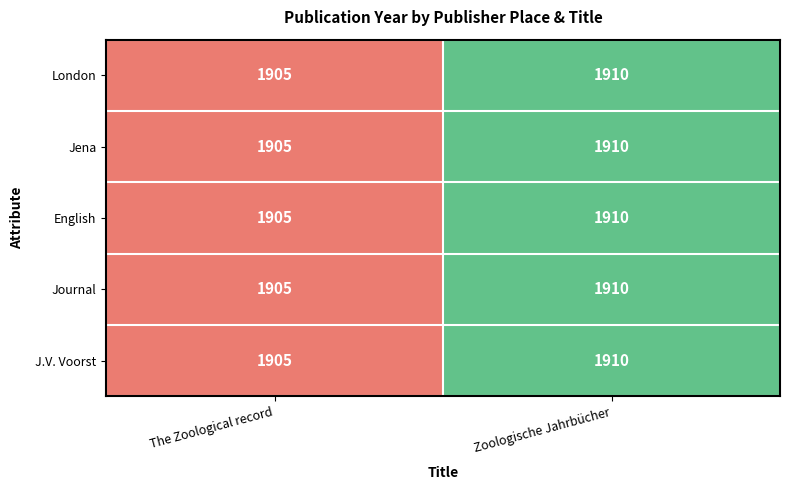

Reading left to right, extract all data points from this chart.

London: The Zoological record=1905	Zoologische Jahrbücher=1910
Jena: The Zoological record=1905	Zoologische Jahrbücher=1910
English: The Zoological record=1905	Zoologische Jahrbücher=1910
Journal: The Zoological record=1905	Zoologische Jahrbücher=1910
J.V. Voorst: The Zoological record=1905	Zoologische Jahrbücher=1910